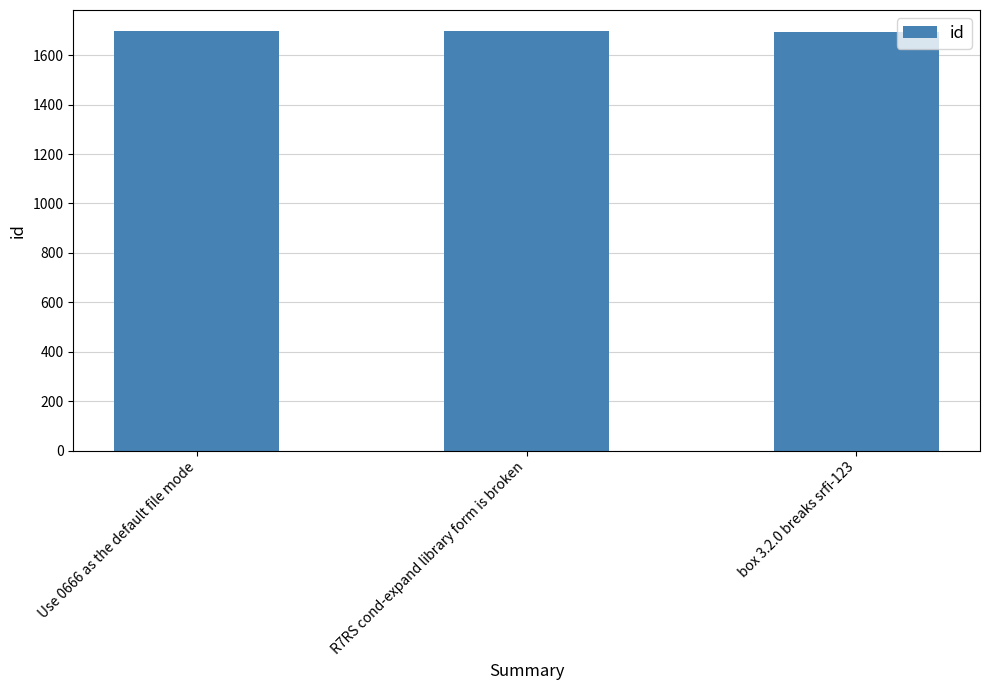

The chart shows a value of 725 at R7RS cond-expand library form is broken. True or false?

False